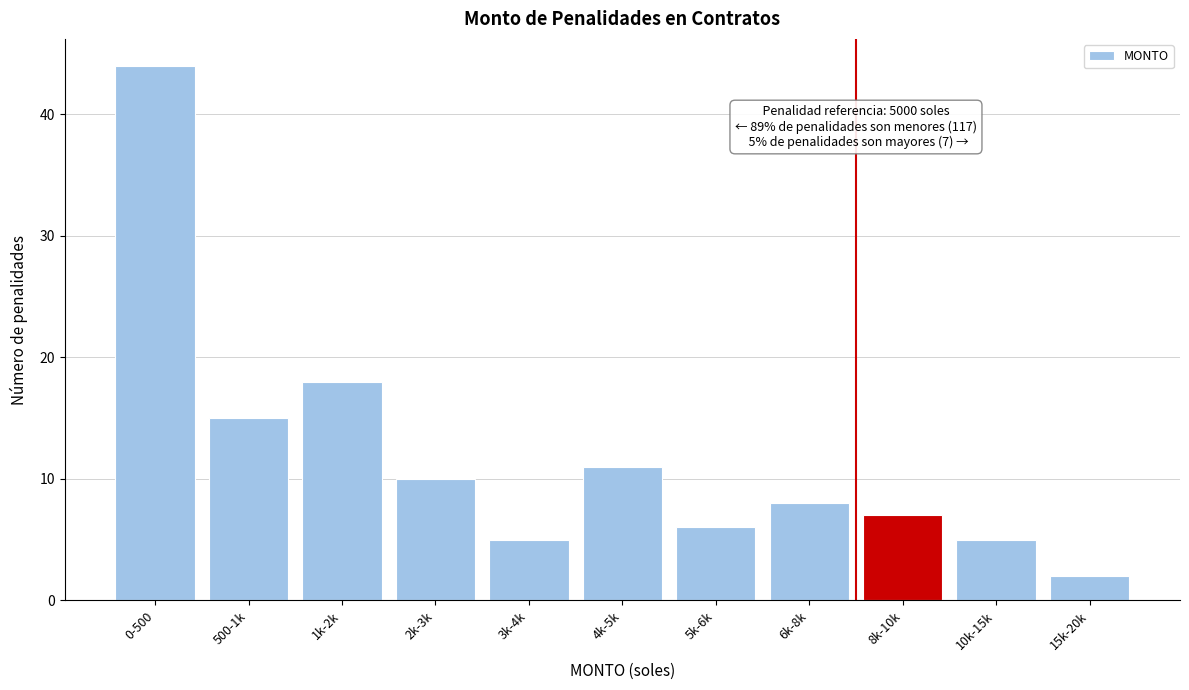

Reading left to right, what are all the values shown in this chart?

0-500=44	500-1k=15	1k-2k=18	2k-3k=10	3k-4k=5	4k-5k=11	5k-6k=6	6k-8k=8	8k-10k=7	10k-15k=5	15k-20k=2